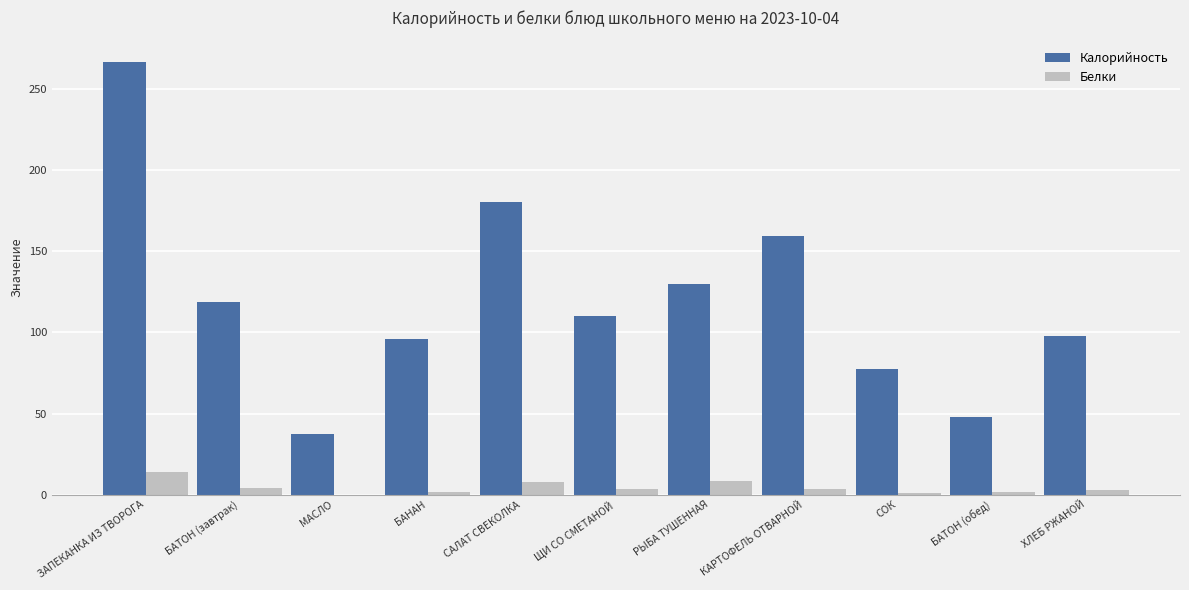

Which series changed the most between БАТОН (завтрак) and КАРТОФЕЛЬ ОТВАРНОЙ?

Калорийность